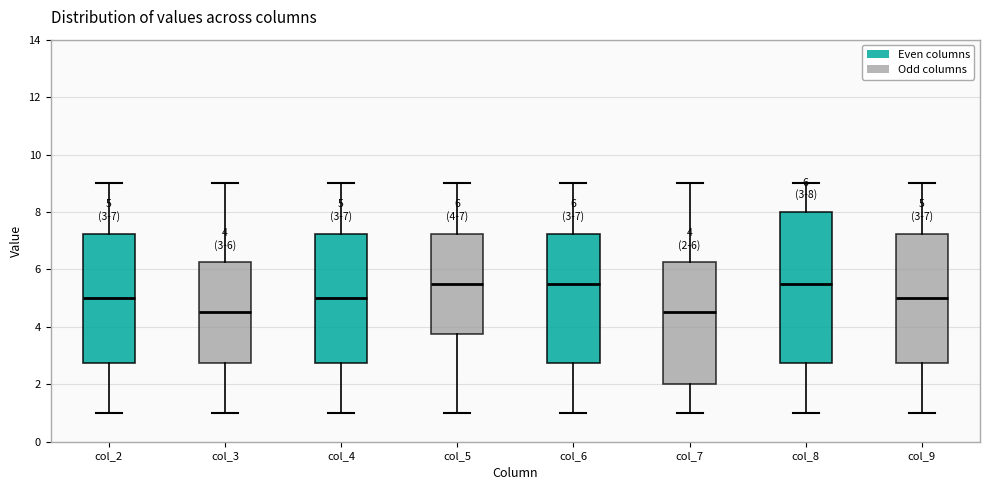

Which box is the tallest, from its lower edge to its upper edge?

col_8